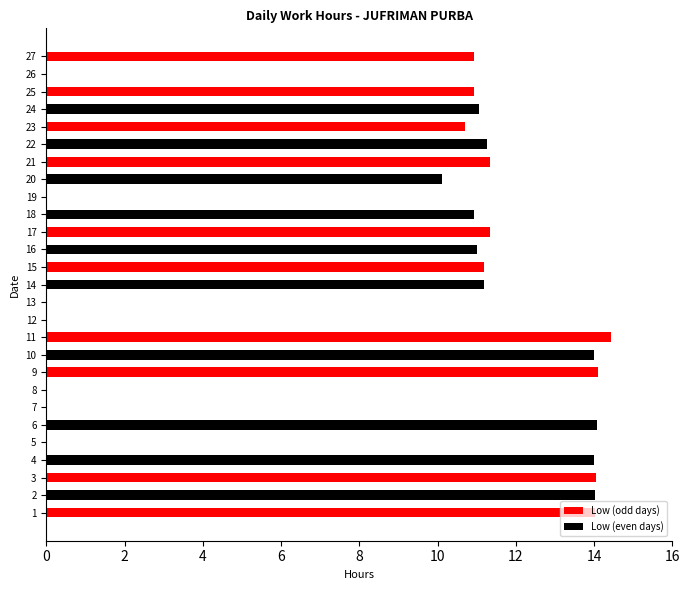

What is the difference between the values at 3 and 23?

3.4